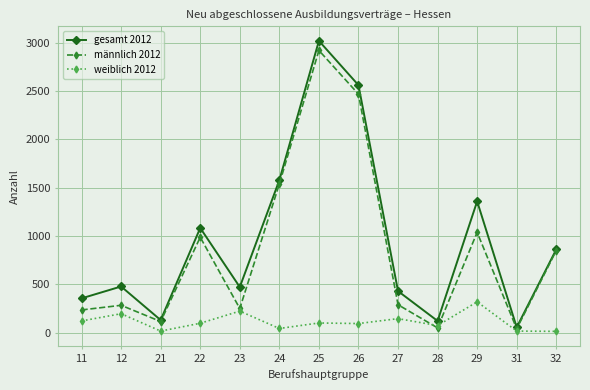

Does the chart have visible grid lines?

Yes